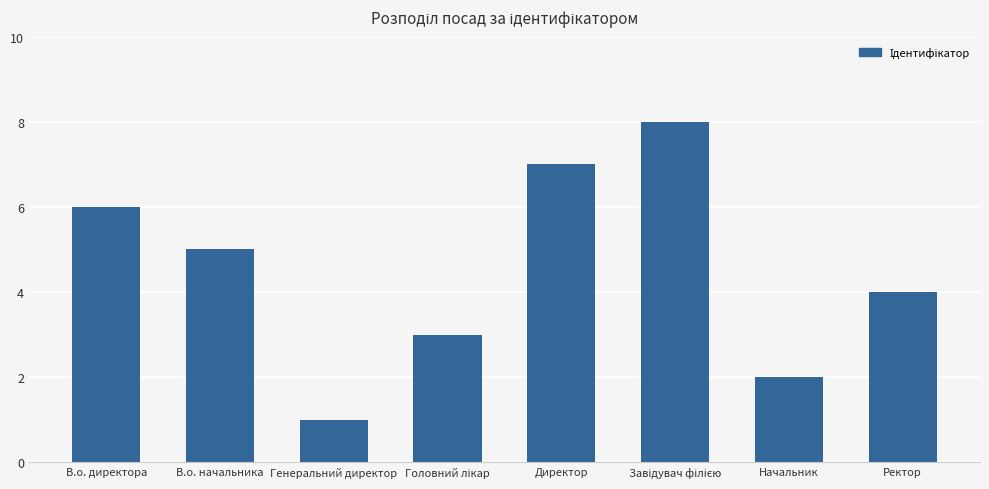

What position from the left is В.о. начальника?

2